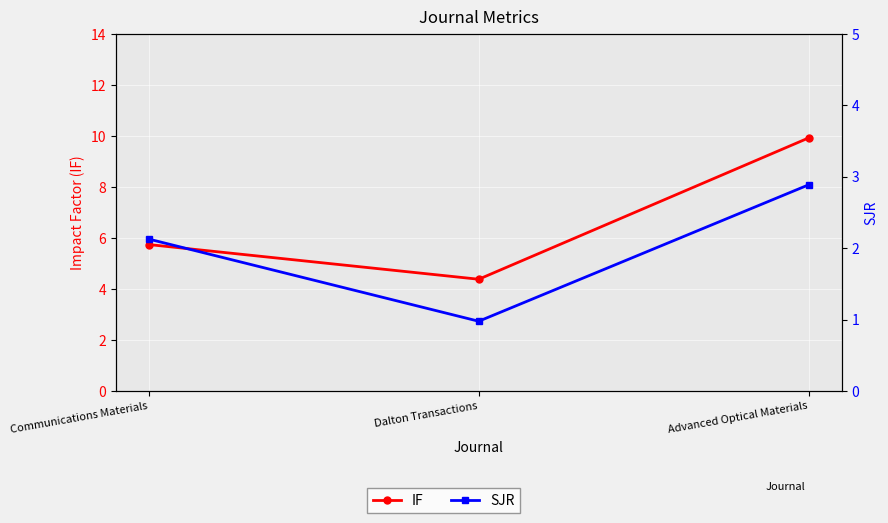

True or false: SJR has a value of 1.0 at Dalton Transactions.

True